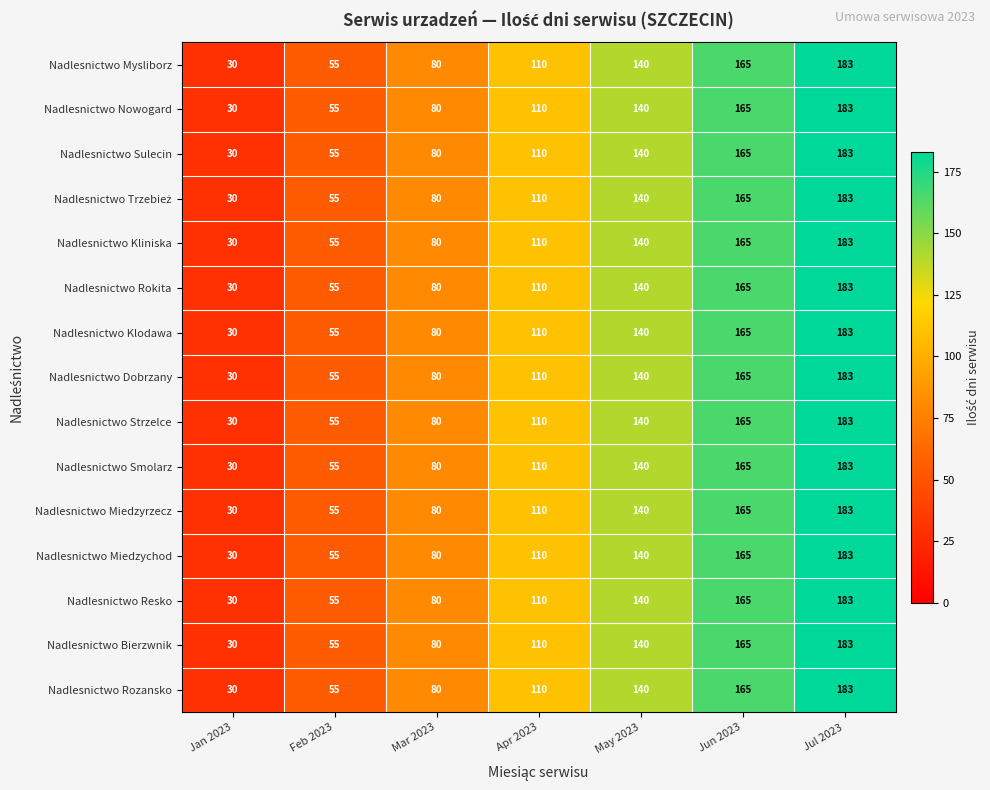

Is it true that Nadlesnictwo Dobrzany equals 81 at Jul 2023?

False